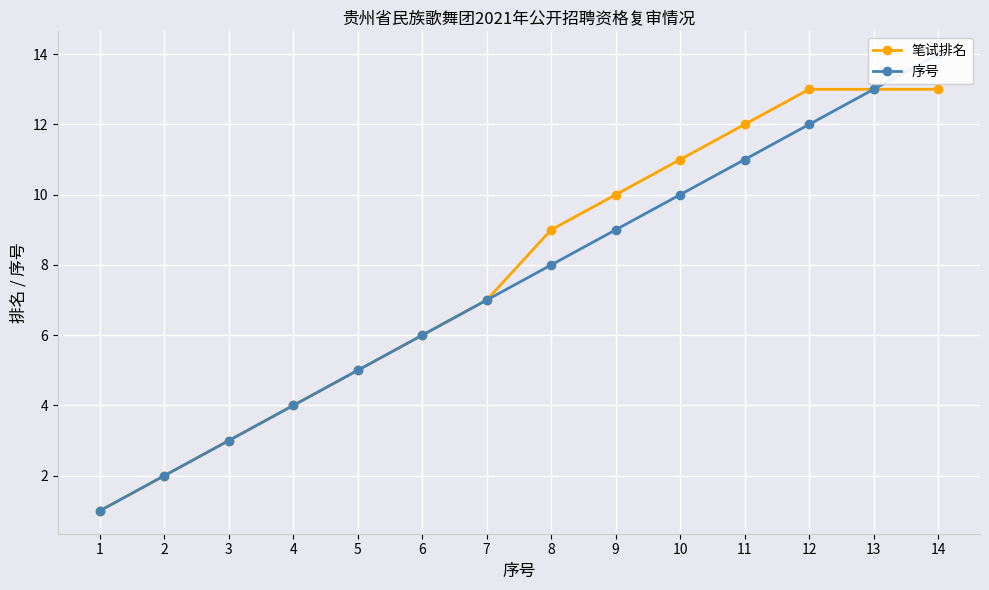

What is the average value of the 笔试排名 series?

8